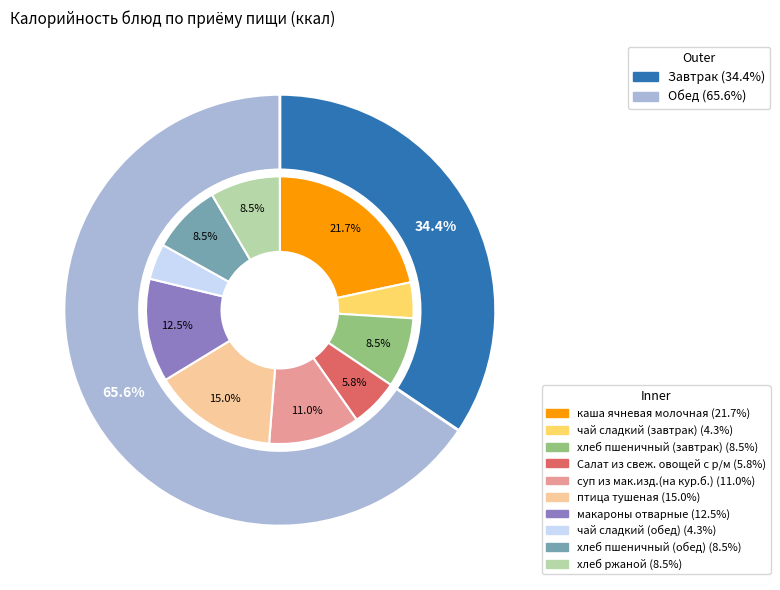

Does чай сладкий (обед) represent more than half of the total?

No